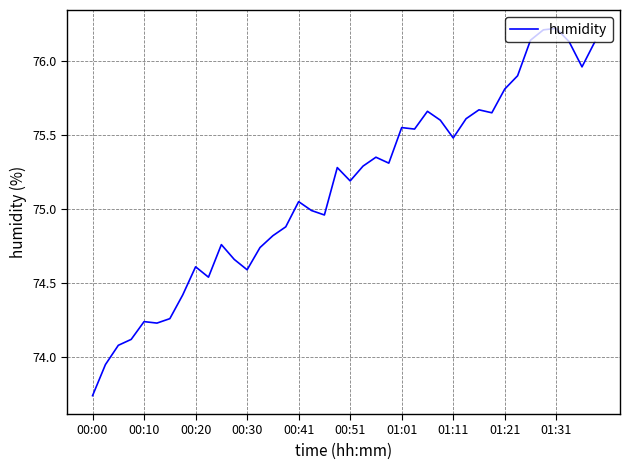

What is the greatest value displayed?

76.2